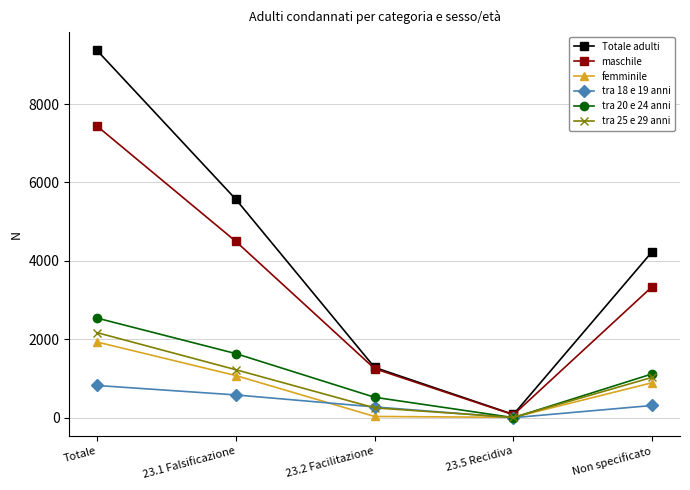

Which series has the widest spread of values?

Totale adulti